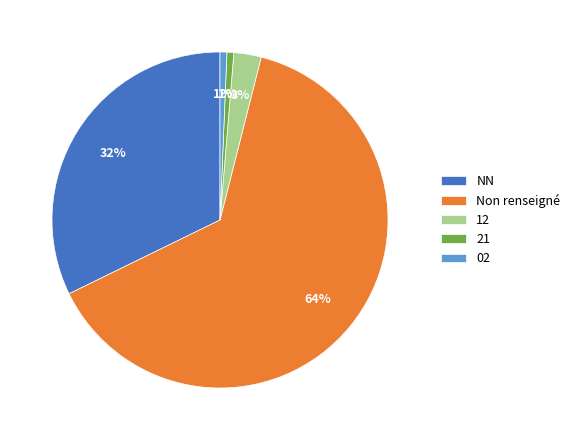

Which slice is the largest?

Non renseigné